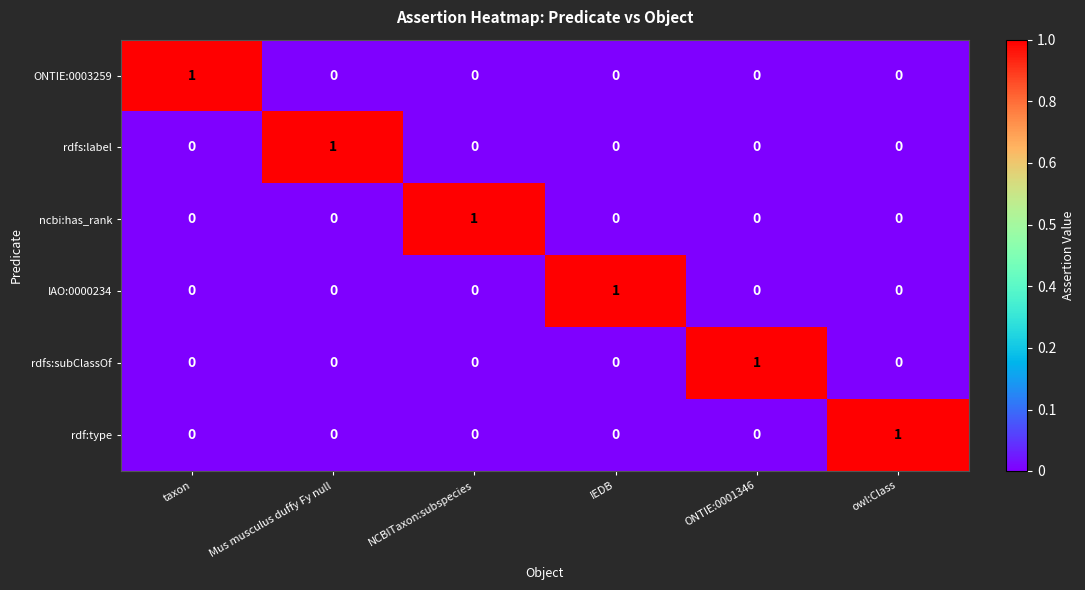

At which label does rdfs:subClassOf reach its peak?

ONTIE:0001346